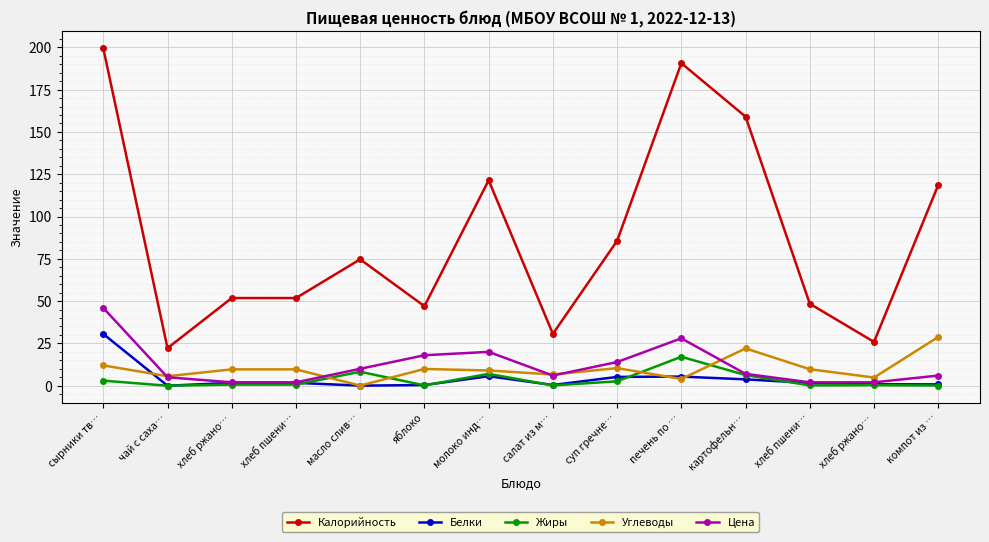

At which category is the sum across all series the highest?

сырники тв…